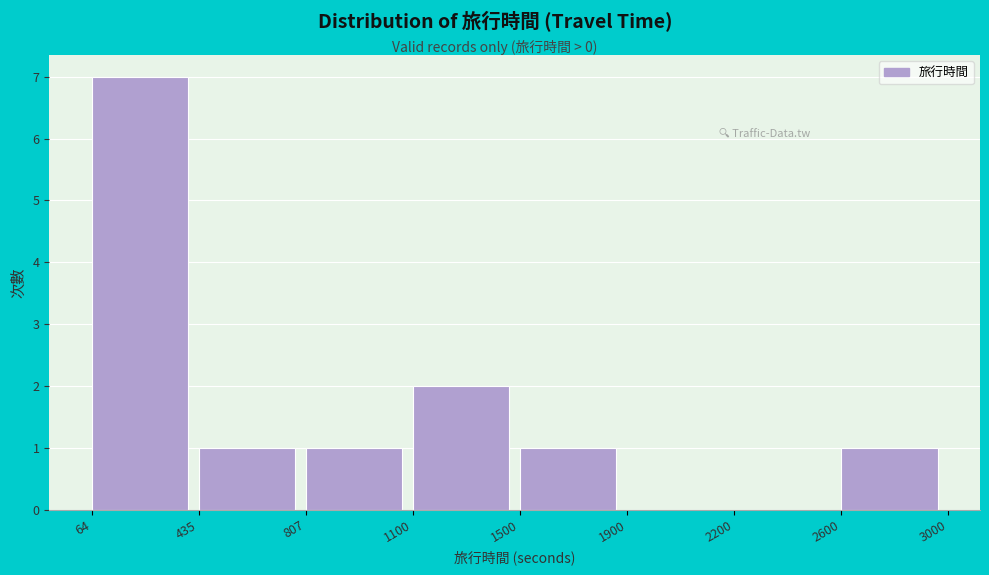

Reading left to right, what are all the values shown in this chart?

64=7	435=1	807=1	1100=2	1500=1	1900=0	2200=0	2600=1